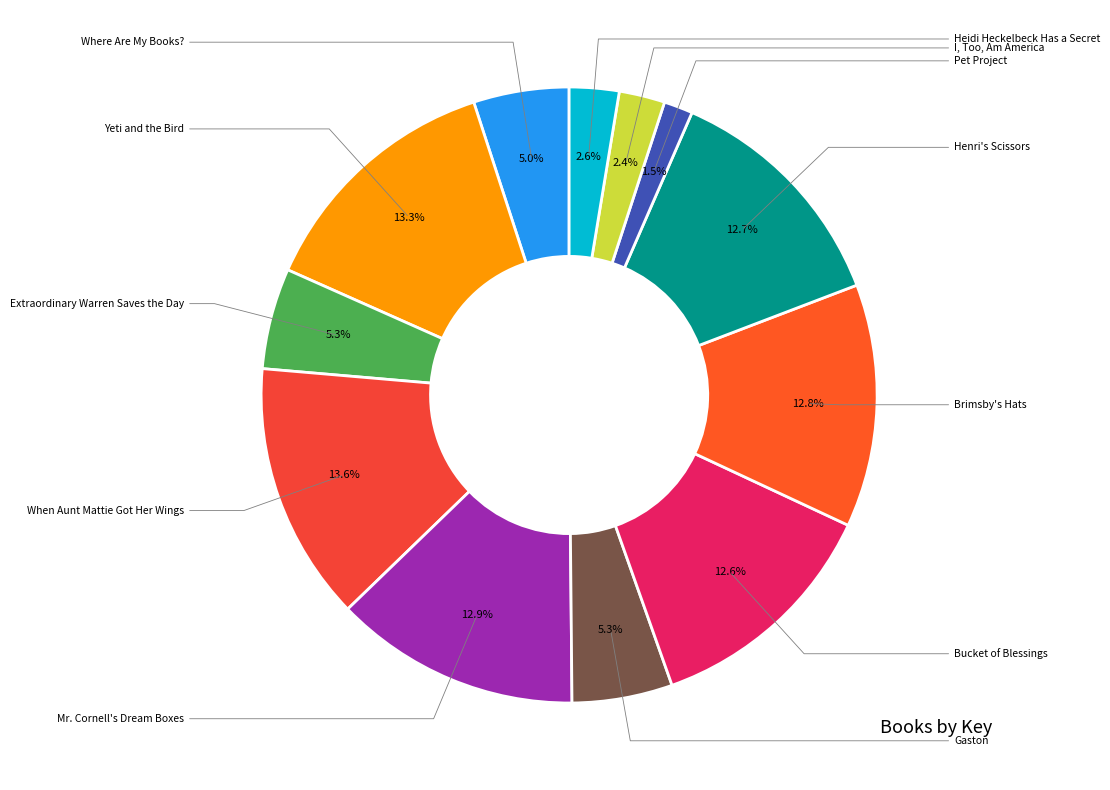

How many slices are in this pie chart?

12